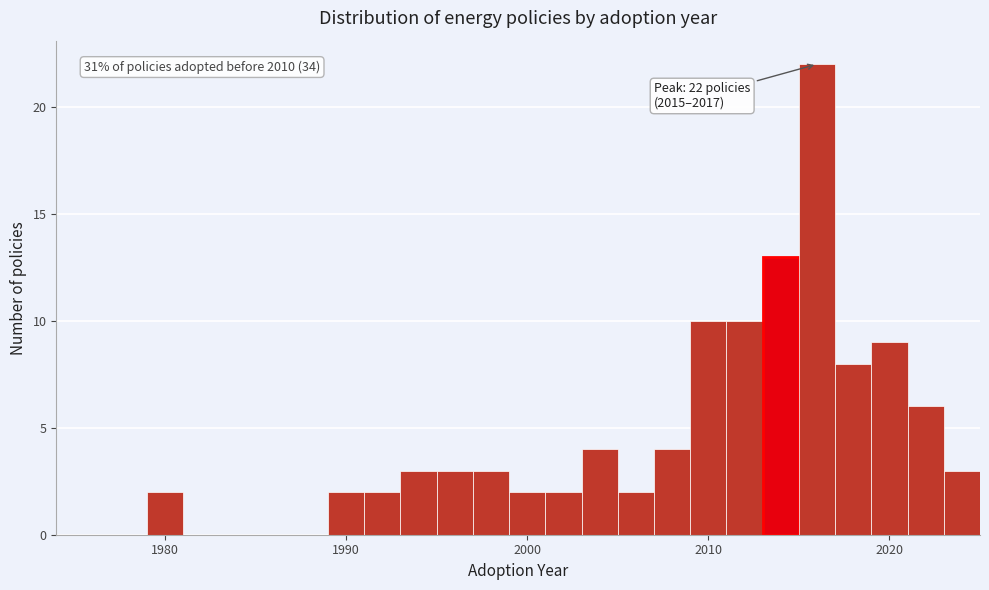

Read against the x-axis, roughly where is the centre of the tallest bar?

2016